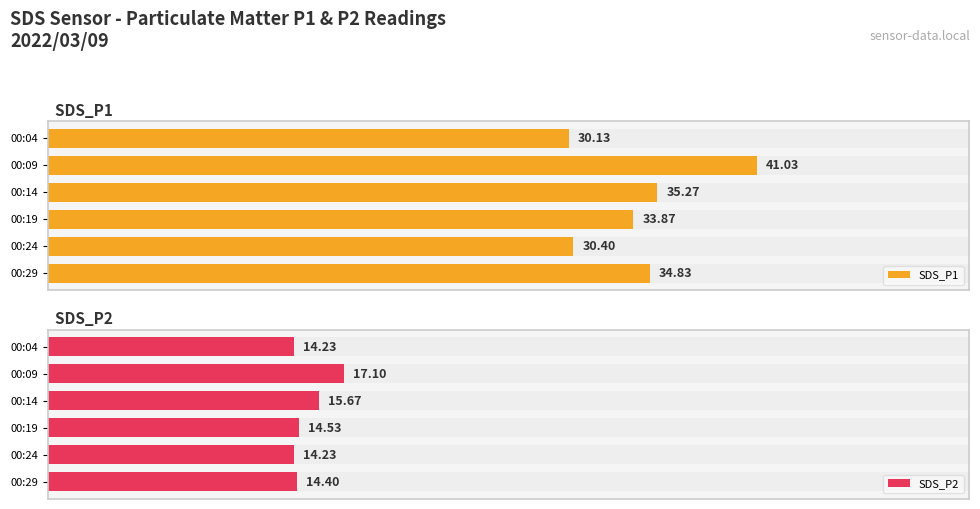

Is it true that SDS_P2 equals 5.2 at 00:14?

False